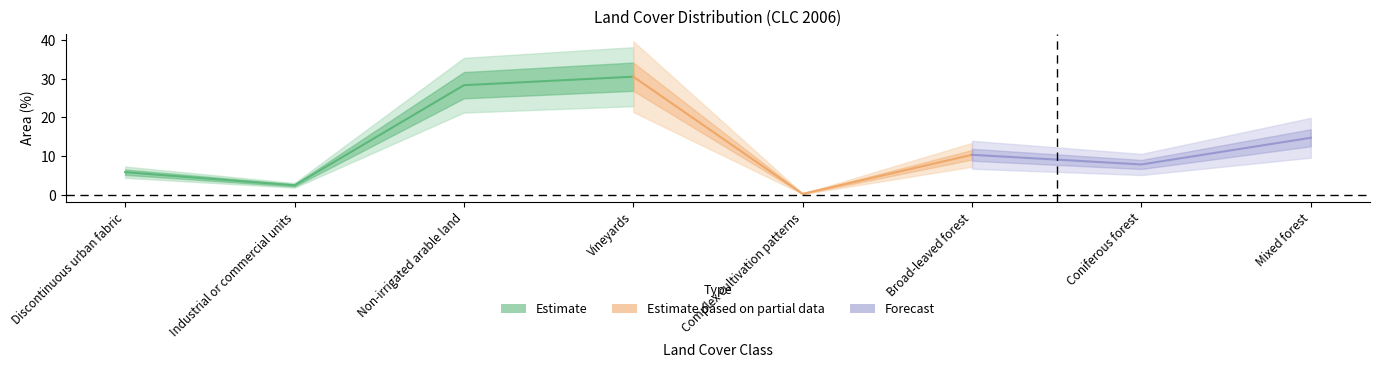

What is the difference between the second highest and second lowest values?

25.9